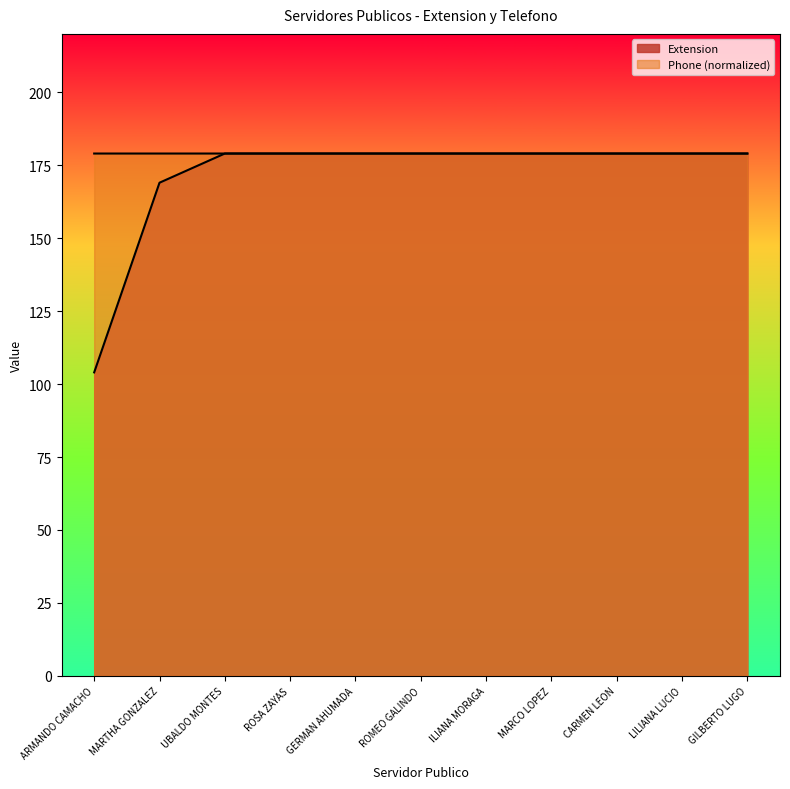

What is the label of the 7th point from the left?

ILIANA MORAGA